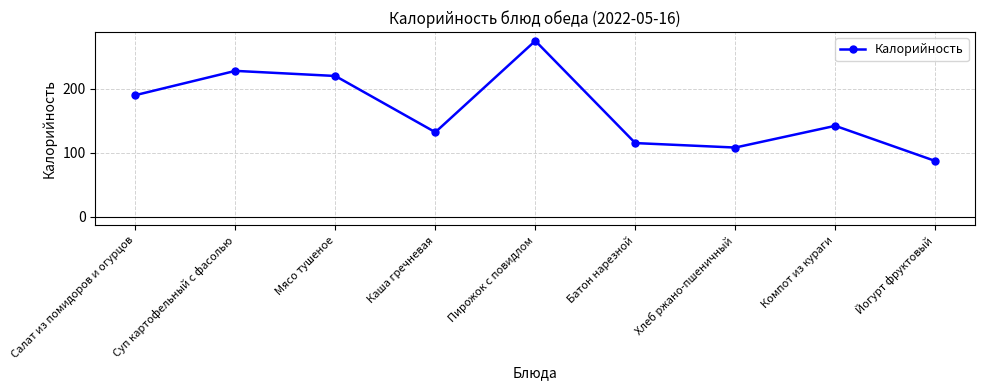

What is the average value?

166